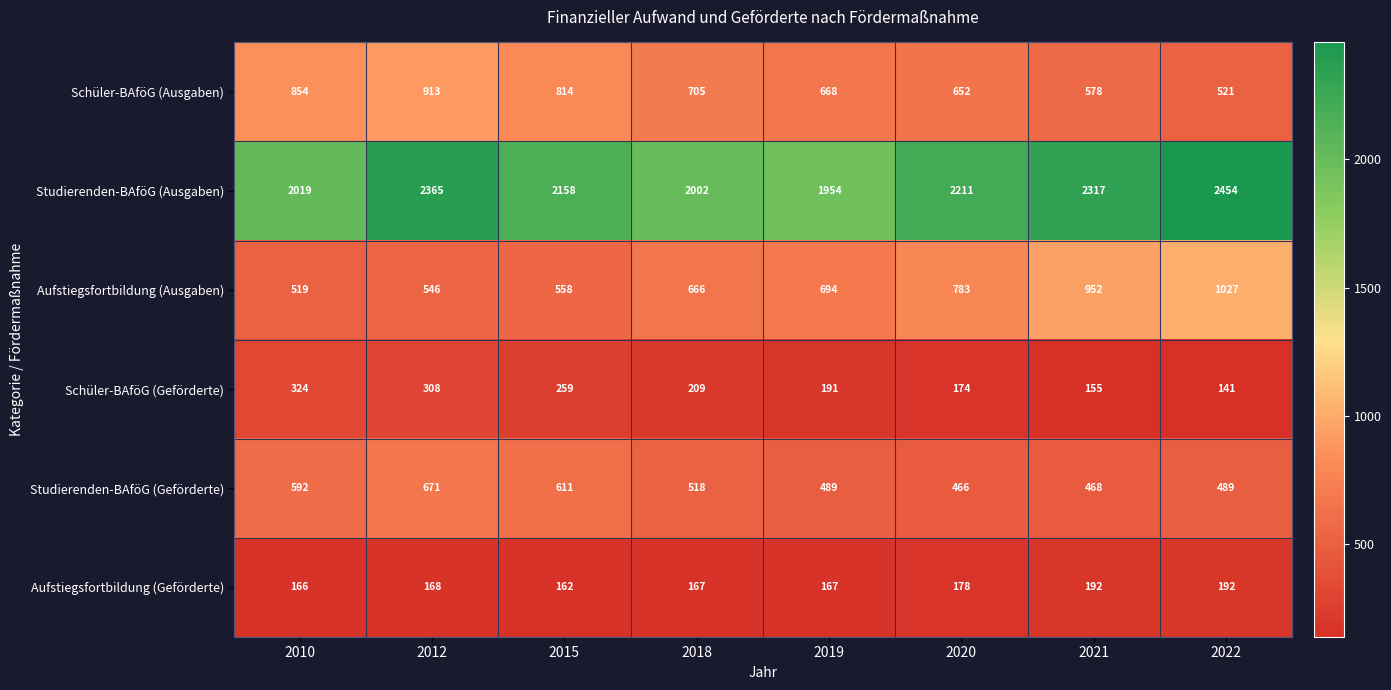

What is the maximum value shown in the chart?

2454